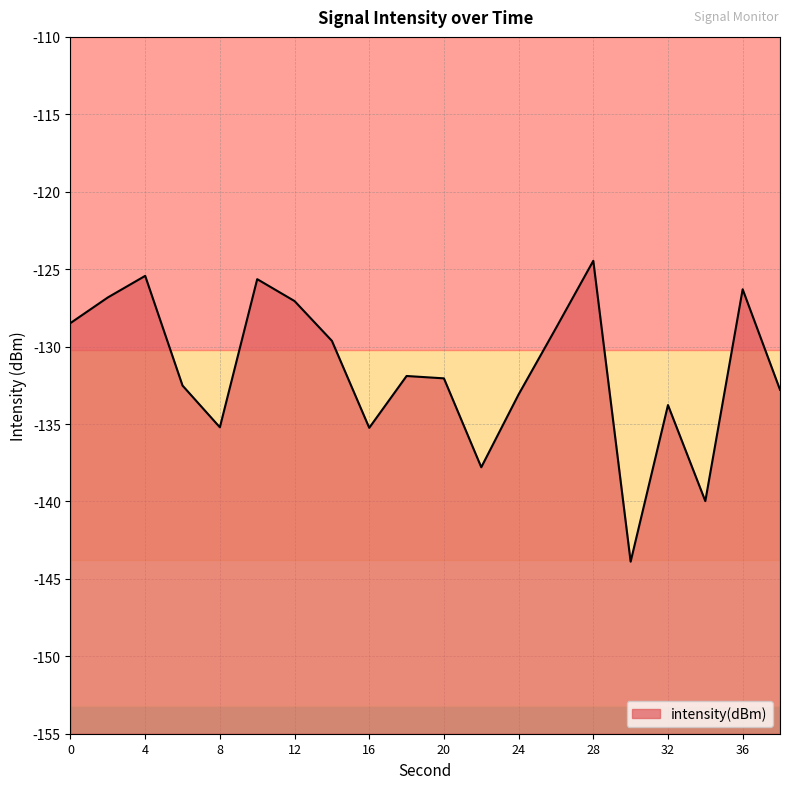

What is the minimum value shown in the chart?

-143.9